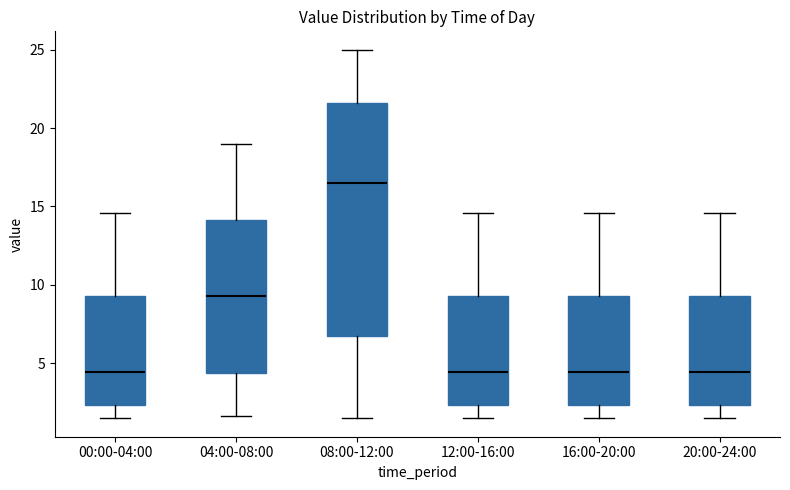

Where is the upper edge of the box for 00:00-04:00 on the y-axis? The values are not printed on the chart, so give them approximately, as read against the axis.

9.5